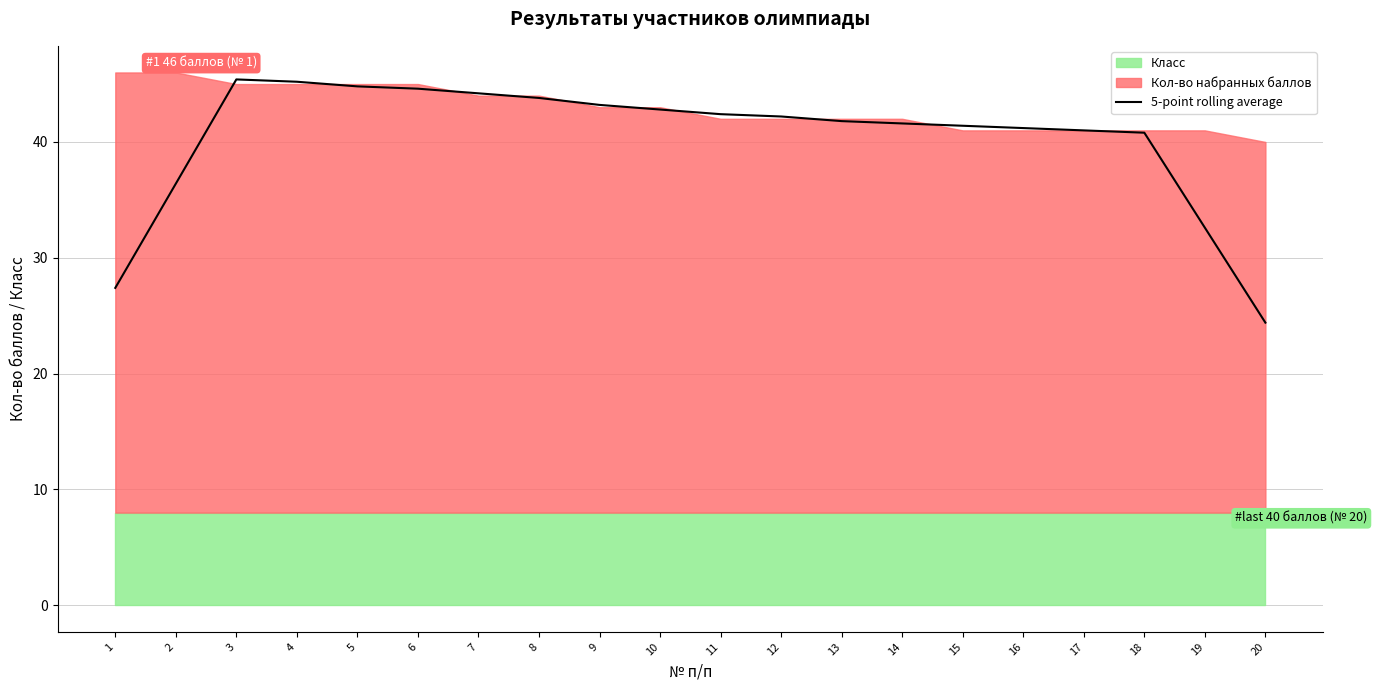

Reading left to right, list all the values displayed in this chart.

27.4	36.4	45.4	45.2	44.8	44.6	44.2	43.8	43.2	42.8	42.4	42.2	41.8	41.6	41.4	41.2	41.0	40.8	32.6	24.4